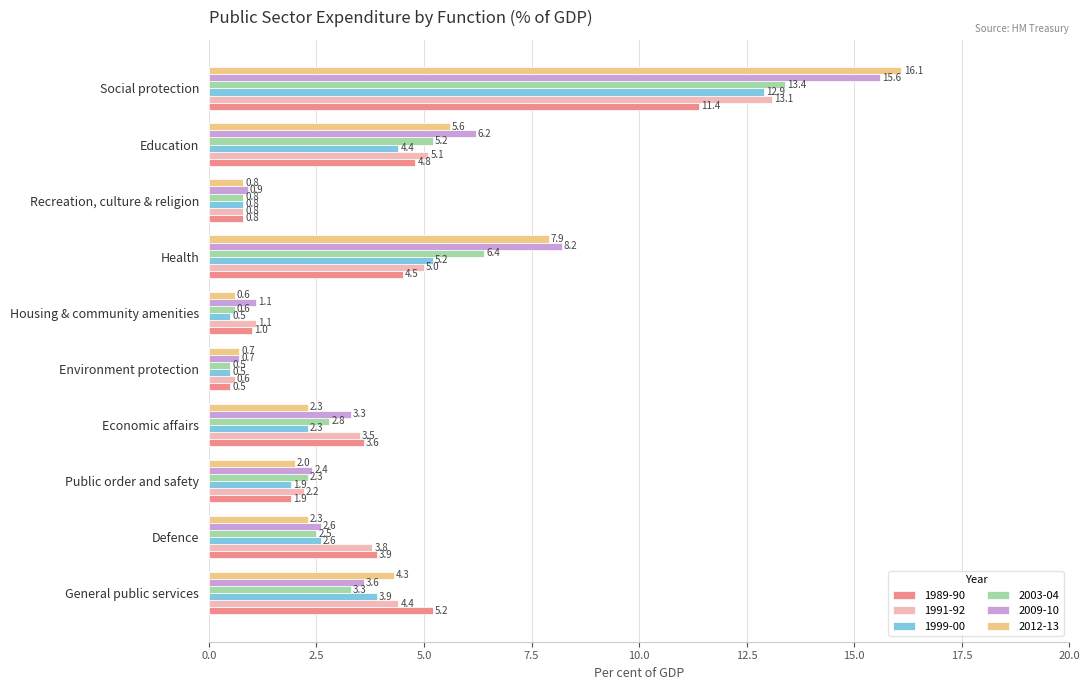

Which series has the largest range (max minus min)?

2012-13